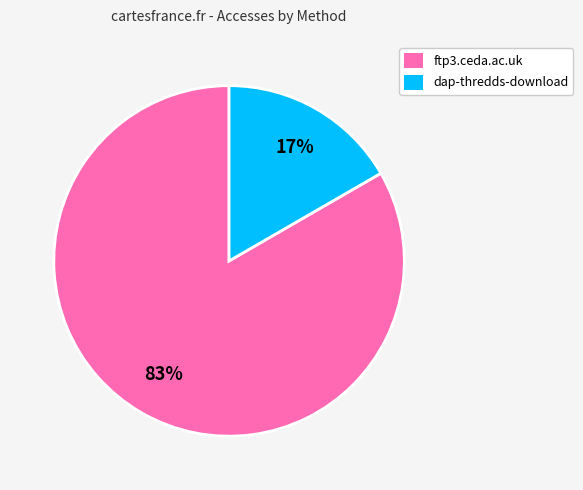

Rank the categories by value from lowest to highest.

dap-thredds-download, ftp3.ceda.ac.uk